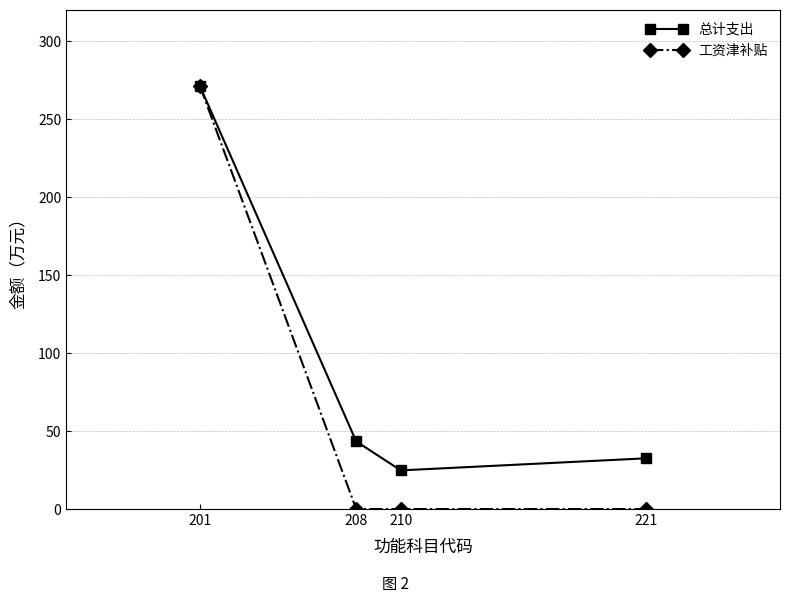

Reading right to left, extract all data points from this chart.

总计支出: 32.5	24.8	43.4	271.1
工资津补贴: 0.0	0.0	0.0	271.1